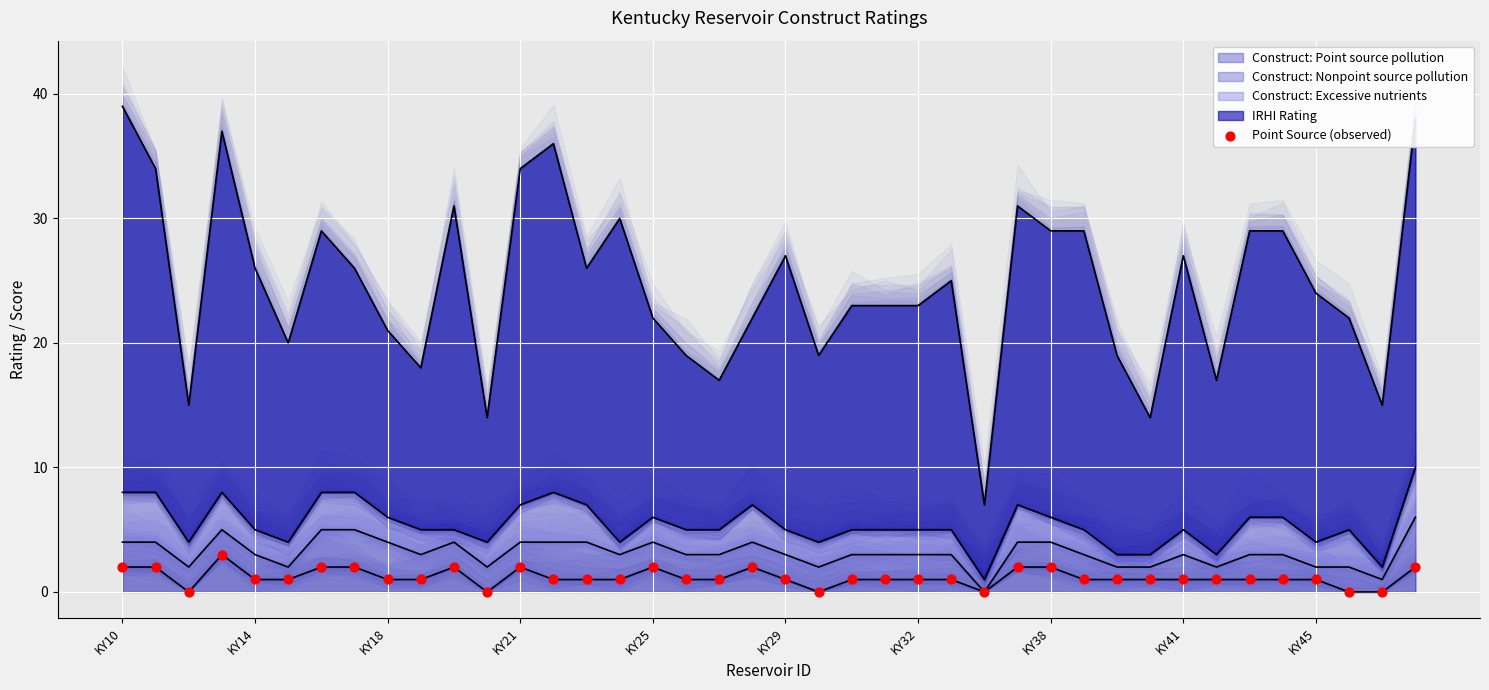

What is the change in value from 30 to 39?

+1